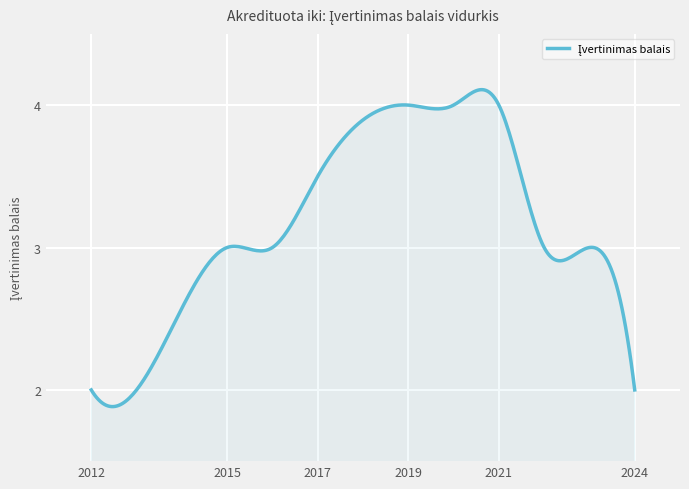

What is the smallest value displayed?

2